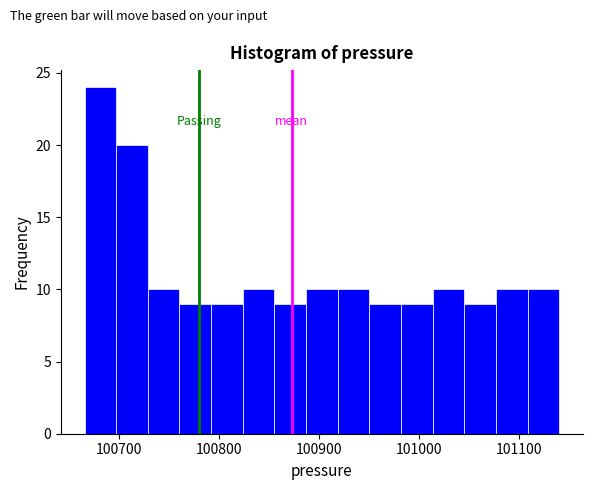

Around what value on the x-axis is the tallest bar? Give the approximate position of its centre, as read against the axis.

100680